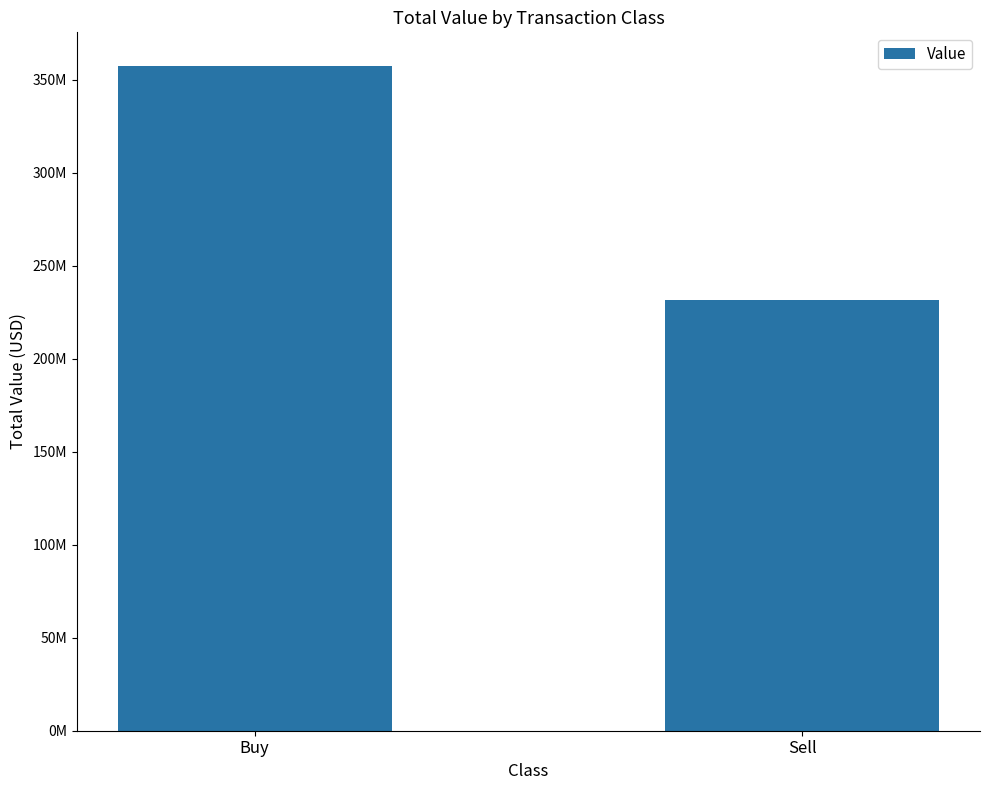

Is it true that the value at Buy is 357651000?

True